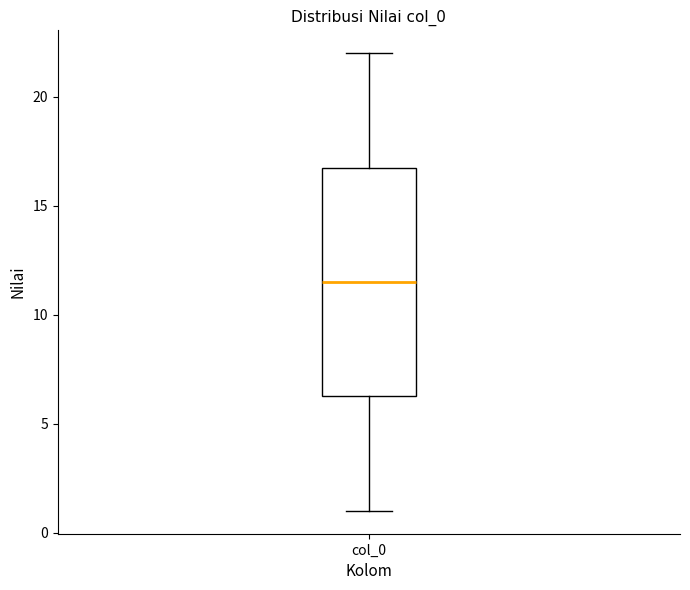

Read this box plot against the y-axis: the position of the median line, the range covered by the box, and the ends of both whiskers. The values are not printed on the chart, so give them approximately, as read against the axis.

median 11.5, box 6.5 to 17.0, whiskers 1.0 to 22.0